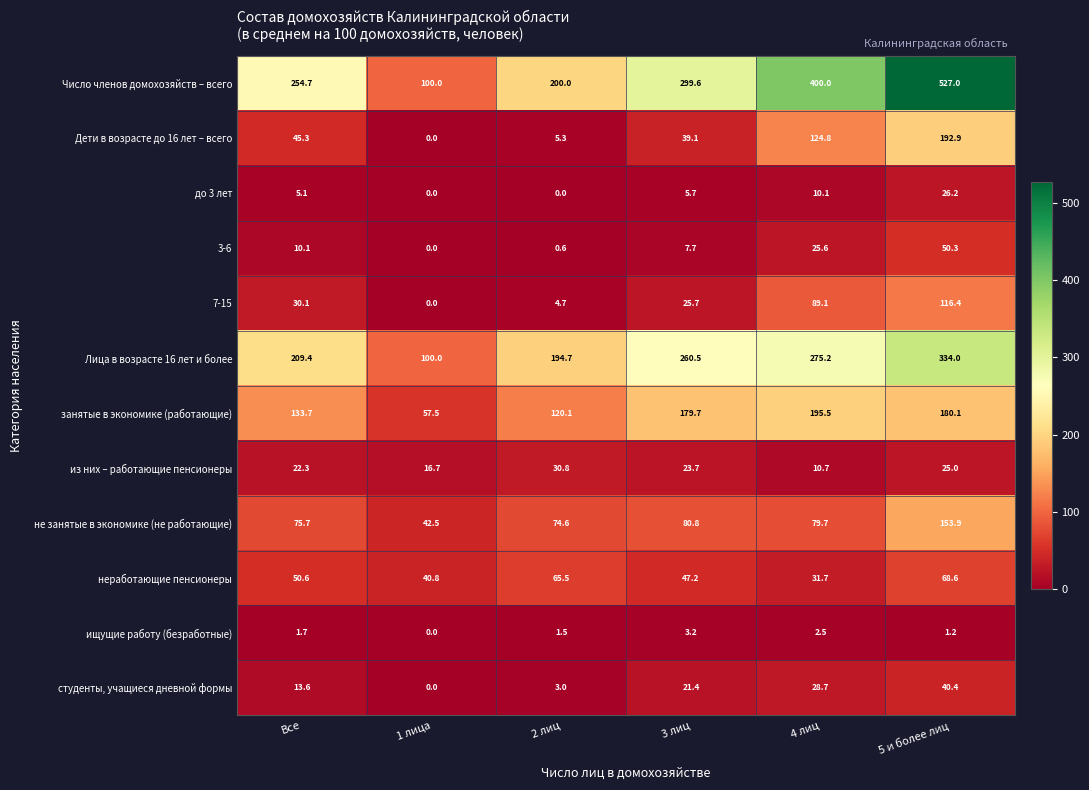

Which series has the largest total across all categories?

Число членов домохозяйств – всего